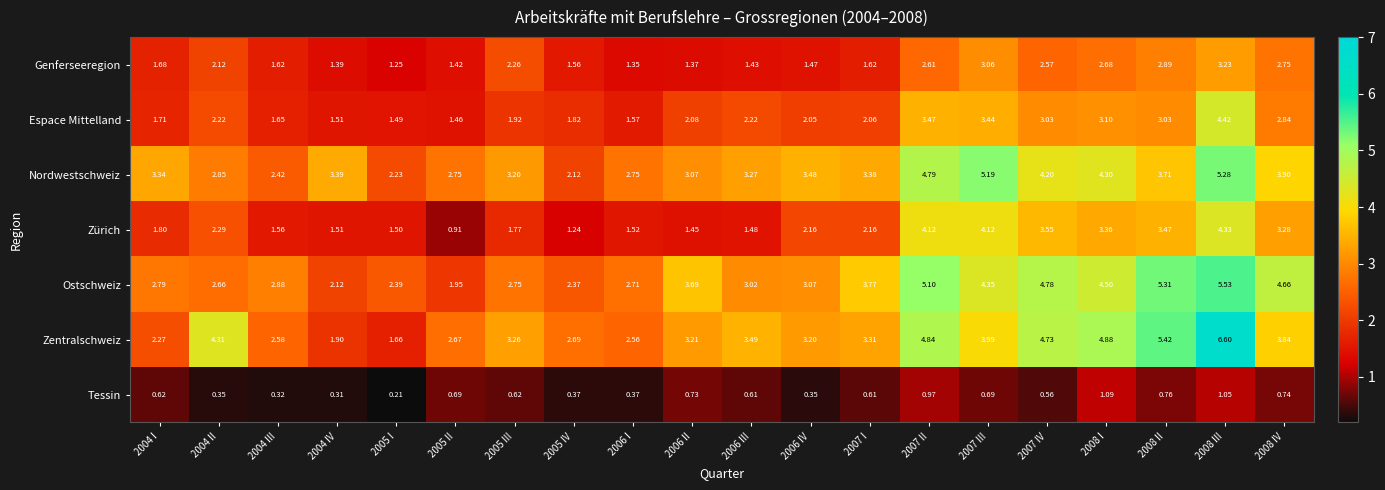

List the series in order of their peak value, lowest first.

Tessin, Genferseeregion, Zürich, Espace Mittelland, Nordwestschweiz, Ostschweiz, Zentralschweiz